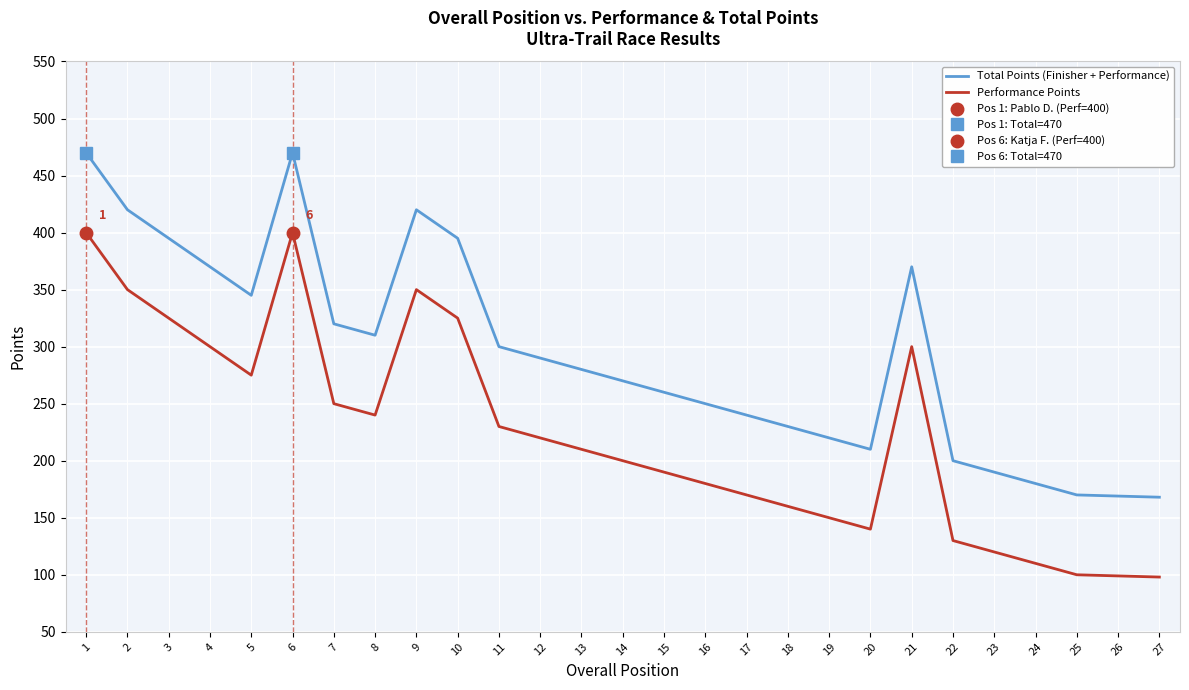

Reading right to left, what are all the values shown in this chart?

Total Points (Finisher + Performance): 168	169	170	180	190	200	370	210	220	230	240	250	260	270	280	290	300	395	420	310	320	470	345	370	395	420	470
Performance Points: 98	99	100	110	120	130	300	140	150	160	170	180	190	200	210	220	230	325	350	240	250	400	275	300	325	350	400